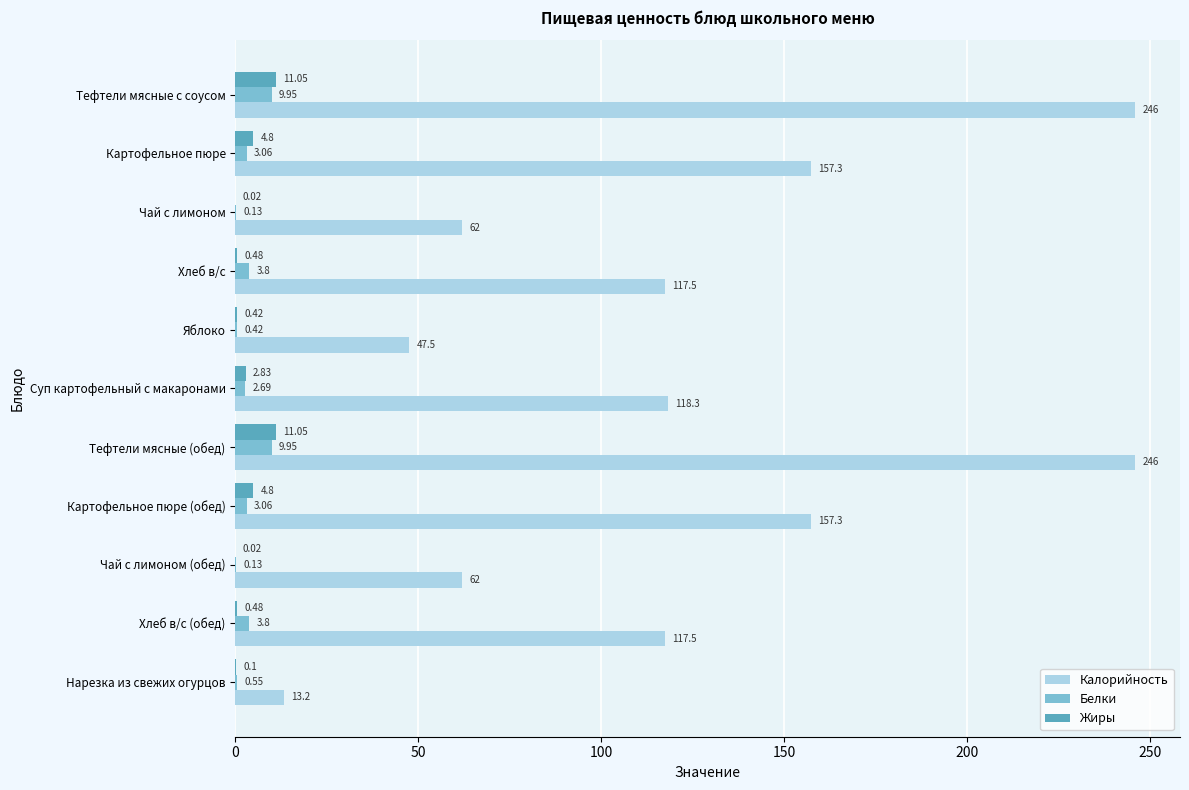

How many data points in Белки are above 3?

6